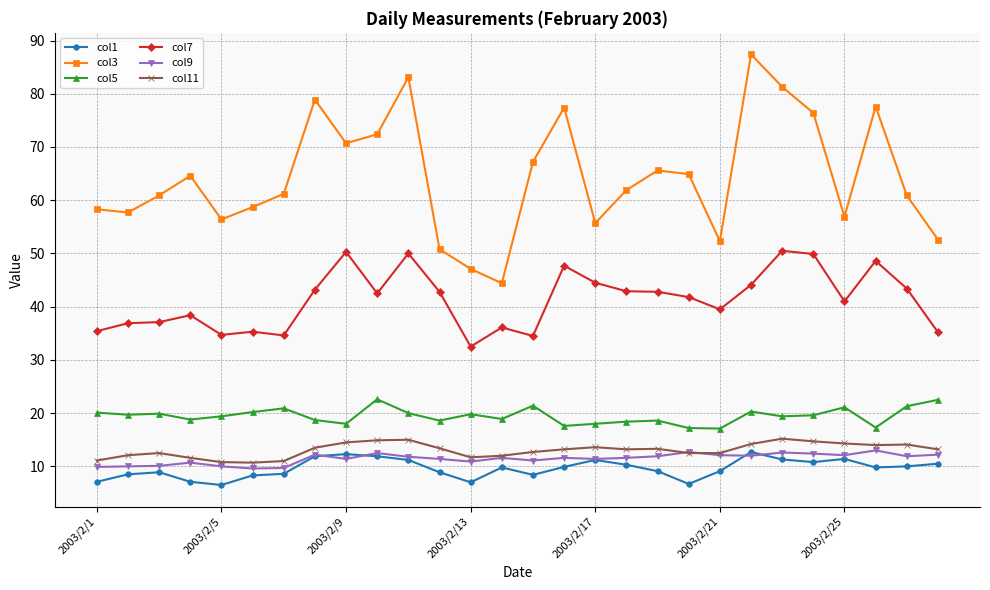

Which series has the largest range (max minus min)?

col3